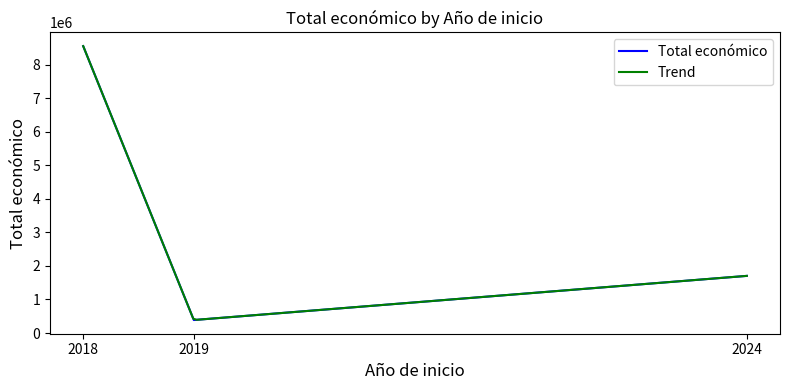

At which label is the value closest to 4280287?

2024